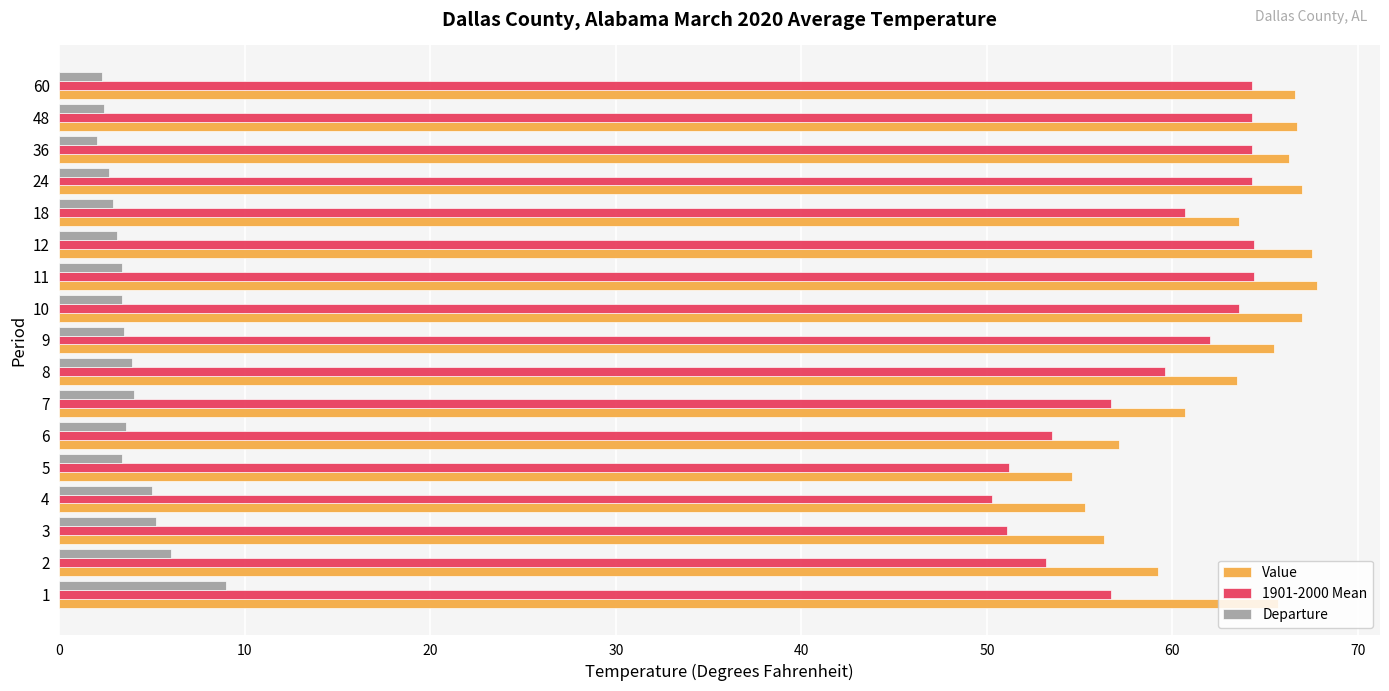

Which series has the largest total across all categories?

Value